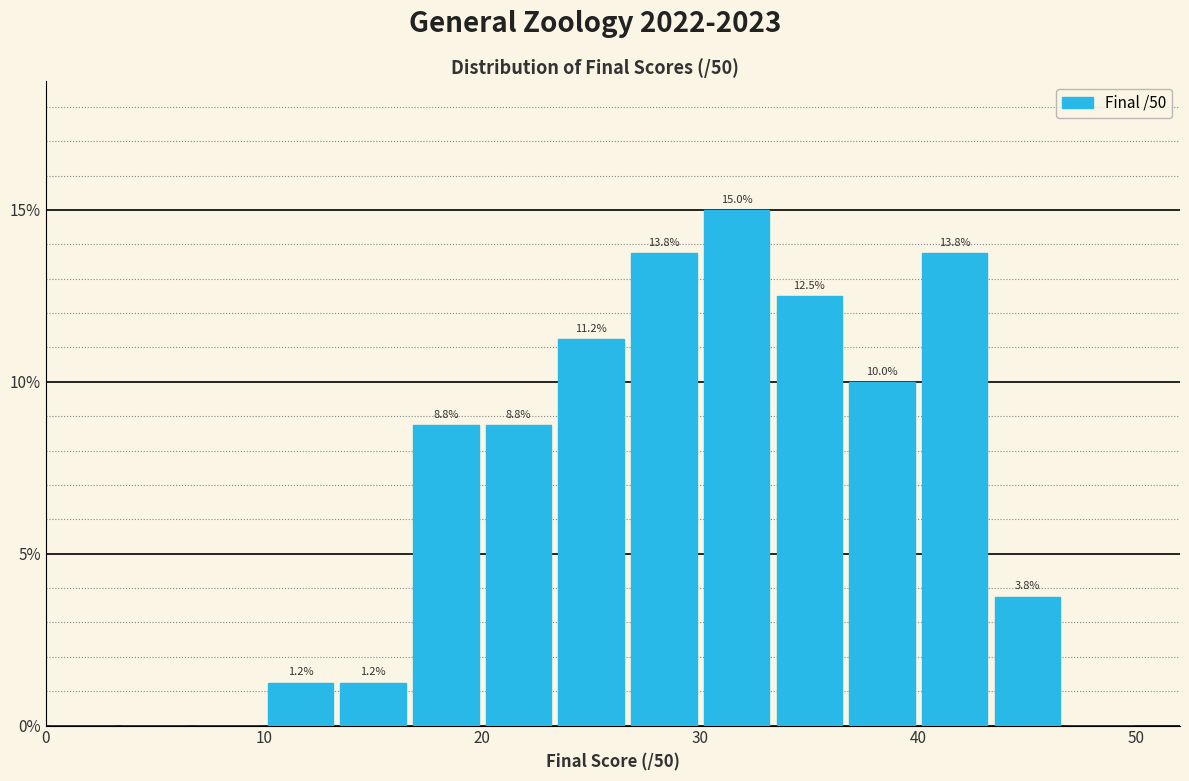

Read against the x-axis, roughly where is the centre of the tallest bar?

32